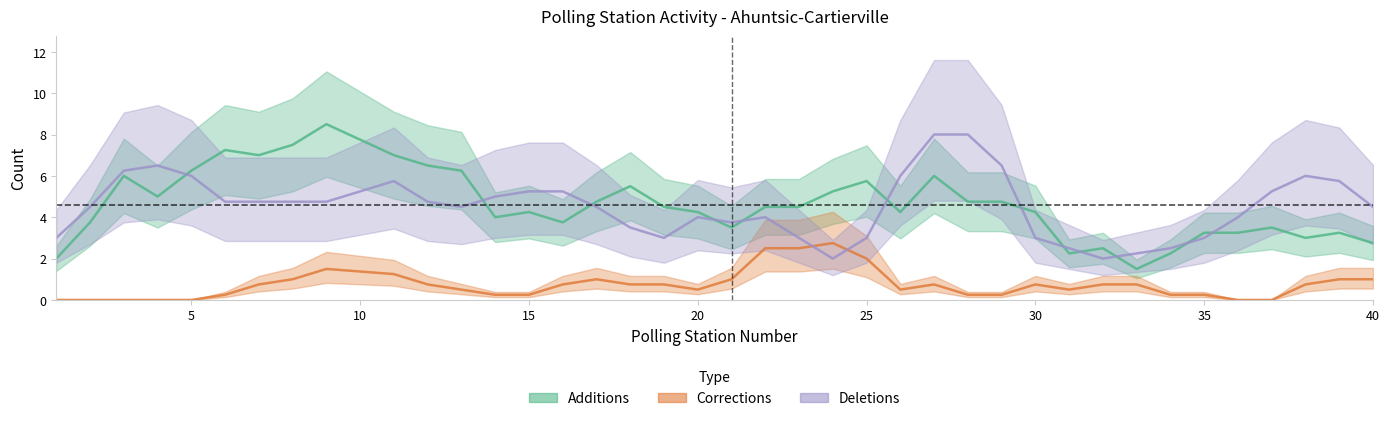

Reading left to right, list all the values displayed in this chart.

Additions: 2.0	3.8	6.0	5.0	6.2	7.2	7.0	7.5	8.5	7.0	6.5	6.2	4.0	4.2	3.8	4.8	5.5	4.5	4.2	3.5	4.5	4.5	5.2	5.8	4.2	6.0	4.8	4.8	4.2	2.2	2.5	1.5	2.2	3.2	3.2	3.5	3.0	3.2	2.8
Corrections: 0.0	0.0	0.0	0.0	0.0	0.2	0.8	1.0	1.5	1.2	0.8	0.5	0.2	0.2	0.8	1.0	0.8	0.8	0.5	1.0	2.5	2.5	2.8	2.0	0.5	0.8	0.2	0.2	0.8	0.5	0.8	0.8	0.2	0.2	0.0	0.0	0.8	1.0	1.0
Deletions: 3.0	4.5	6.2	6.5	6.0	4.8	4.8	4.8	4.8	5.8	4.8	4.5	5.0	5.2	5.2	4.5	3.5	3.0	4.0	3.8	4.0	3.0	2.0	3.0	6.0	8.0	8.0	6.5	3.0	2.5	2.0	2.2	2.5	3.0	4.0	5.2	6.0	5.8	4.5